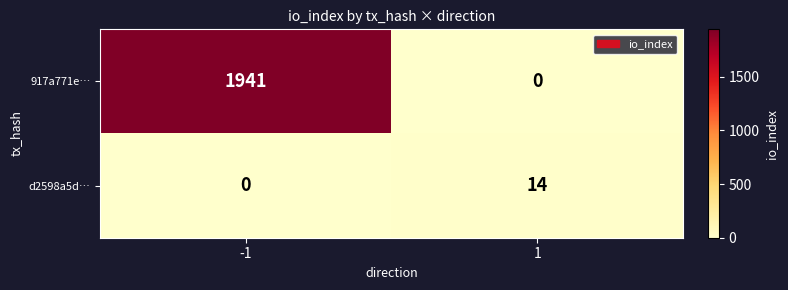

The value of d2598a5d… at 1 is 14. True or false?

True